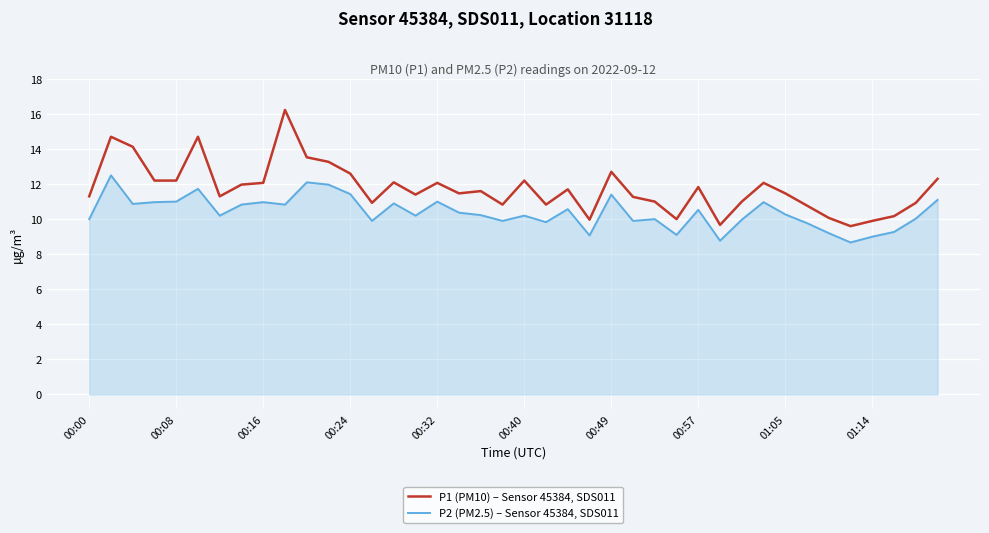

Which series has the largest range (max minus min)?

P1 (PM10) – Sensor 45384, SDS011